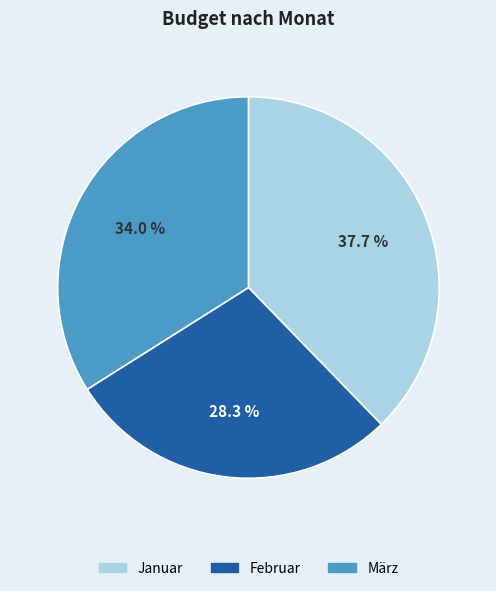

Which has a higher value, Februar or Januar?

Januar